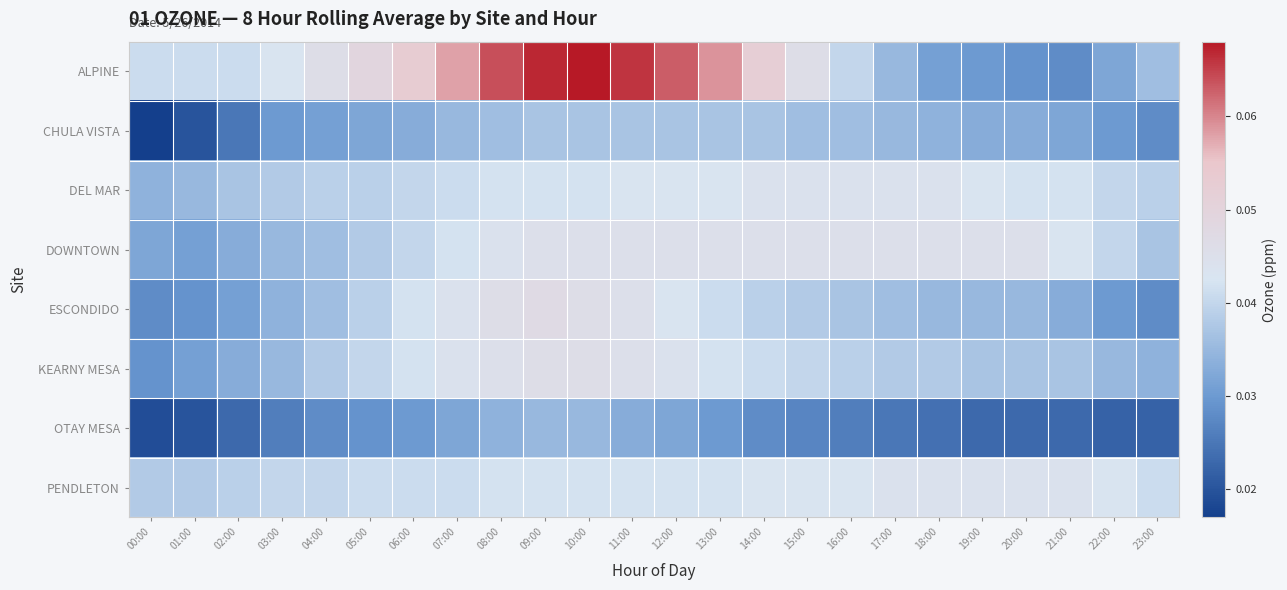

Reading right to left, what are all the values shown in this chart?

ALPINE: 23:00=0.0	22:00=0.0	21:00=0.0	20:00=0.0	19:00=0.0	18:00=0.0	17:00=0.0	16:00=0.0	15:00=0.0	14:00=0.1	13:00=0.1	12:00=0.1	11:00=0.1	10:00=0.1	09:00=0.1	08:00=0.1	07:00=0.1	06:00=0.1	05:00=0.0	04:00=0.0	03:00=0.0	02:00=0.0	01:00=0.0	00:00=0.0
CHULA VISTA: 23:00=0.0	22:00=0.0	21:00=0.0	20:00=0.0	19:00=0.0	18:00=0.0	17:00=0.0	16:00=0.0	15:00=0.0	14:00=0.0	13:00=0.0	12:00=0.0	11:00=0.0	10:00=0.0	09:00=0.0	08:00=0.0	07:00=0.0	06:00=0.0	05:00=0.0	04:00=0.0	03:00=0.0	02:00=0.0	01:00=0.0	00:00=0.0
DEL MAR: 23:00=0.0	22:00=0.0	21:00=0.0	20:00=0.0	19:00=0.0	18:00=0.0	17:00=0.0	16:00=0.0	15:00=0.0	14:00=0.0	13:00=0.0	12:00=0.0	11:00=0.0	10:00=0.0	09:00=0.0	08:00=0.0	07:00=0.0	06:00=0.0	05:00=0.0	04:00=0.0	03:00=0.0	02:00=0.0	01:00=0.0	00:00=0.0
DOWNTOWN: 23:00=0.0	22:00=0.0	21:00=0.0	20:00=0.0	19:00=0.0	18:00=0.0	17:00=0.0	16:00=0.0	15:00=0.0	14:00=0.0	13:00=0.0	12:00=0.0	11:00=0.0	10:00=0.0	09:00=0.0	08:00=0.0	07:00=0.0	06:00=0.0	05:00=0.0	04:00=0.0	03:00=0.0	02:00=0.0	01:00=0.0	00:00=0.0
ESCONDIDO: 23:00=0.0	22:00=0.0	21:00=0.0	20:00=0.0	19:00=0.0	18:00=0.0	17:00=0.0	16:00=0.0	15:00=0.0	14:00=0.0	13:00=0.0	12:00=0.0	11:00=0.0	10:00=0.0	09:00=0.0	08:00=0.0	07:00=0.0	06:00=0.0	05:00=0.0	04:00=0.0	03:00=0.0	02:00=0.0	01:00=0.0	00:00=0.0
KEARNY MESA: 23:00=0.0	22:00=0.0	21:00=0.0	20:00=0.0	19:00=0.0	18:00=0.0	17:00=0.0	16:00=0.0	15:00=0.0	14:00=0.0	13:00=0.0	12:00=0.0	11:00=0.0	10:00=0.0	09:00=0.0	08:00=0.0	07:00=0.0	06:00=0.0	05:00=0.0	04:00=0.0	03:00=0.0	02:00=0.0	01:00=0.0	00:00=0.0
OTAY MESA: 23:00=0.0	22:00=0.0	21:00=0.0	20:00=0.0	19:00=0.0	18:00=0.0	17:00=0.0	16:00=0.0	15:00=0.0	14:00=0.0	13:00=0.0	12:00=0.0	11:00=0.0	10:00=0.0	09:00=0.0	08:00=0.0	07:00=0.0	06:00=0.0	05:00=0.0	04:00=0.0	03:00=0.0	02:00=0.0	01:00=0.0	00:00=0.0
PENDLETON: 23:00=0.0	22:00=0.0	21:00=0.0	20:00=0.0	19:00=0.0	18:00=0.0	17:00=0.0	16:00=0.0	15:00=0.0	14:00=0.0	13:00=0.0	12:00=0.0	11:00=0.0	10:00=0.0	09:00=0.0	08:00=0.0	07:00=0.0	06:00=0.0	05:00=0.0	04:00=0.0	03:00=0.0	02:00=0.0	01:00=0.0	00:00=0.0